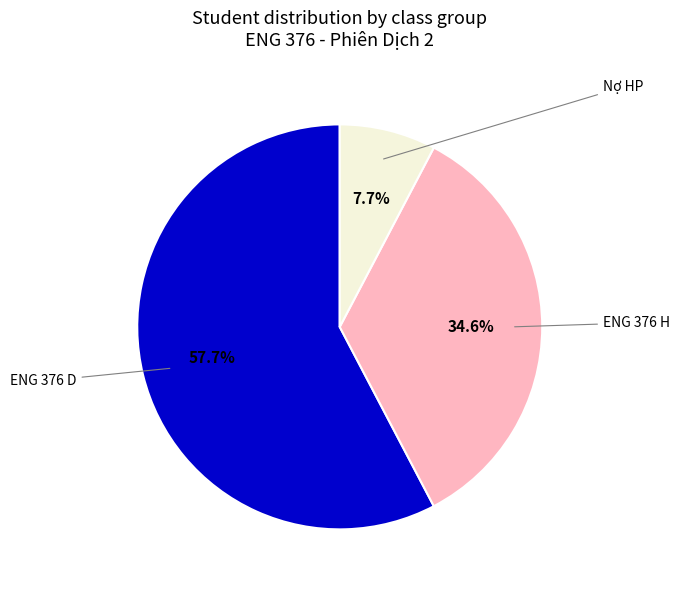

Which category has the smallest portion of the pie?

Nợ HP